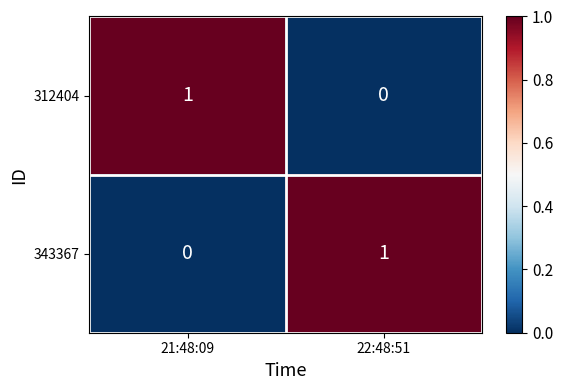

At which label is 312404 closest to 0?

22:48:51